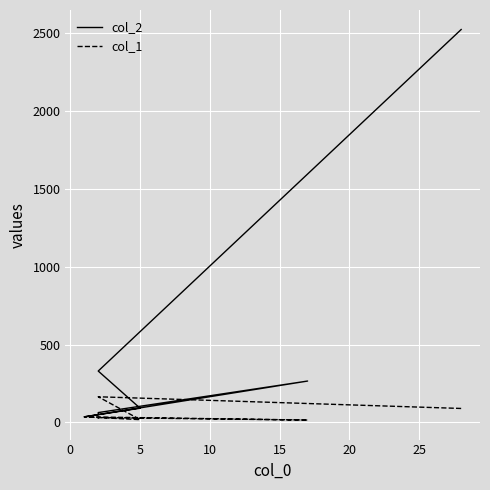

How many series are shown in this chart?

2